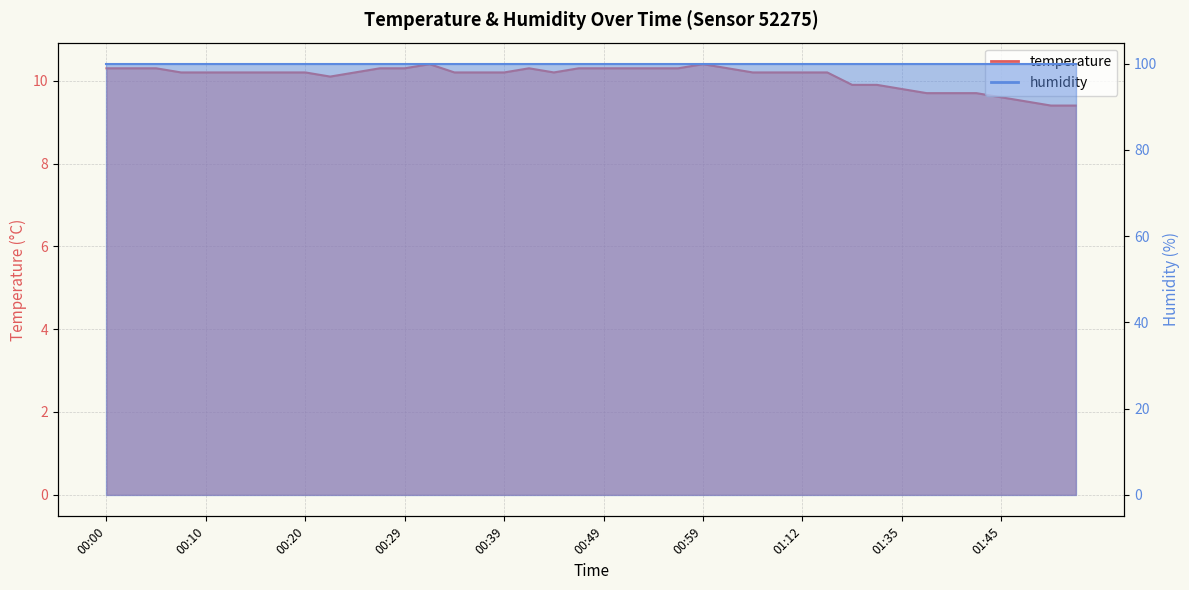

Does the chart have visible grid lines?

Yes